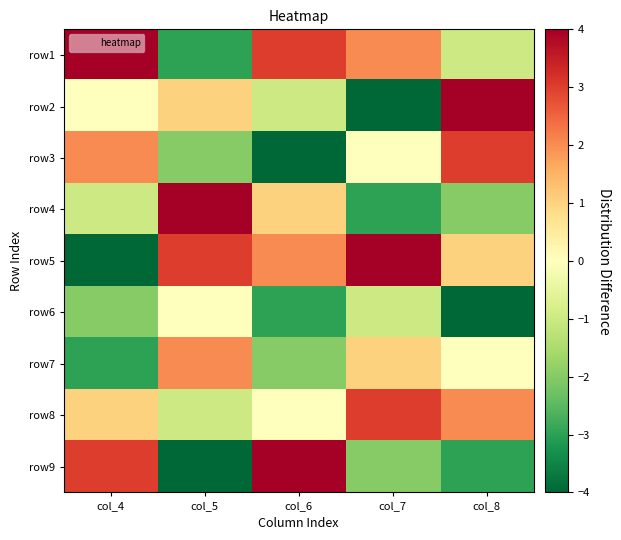

At how many categories does at least one series exceed -1?

5